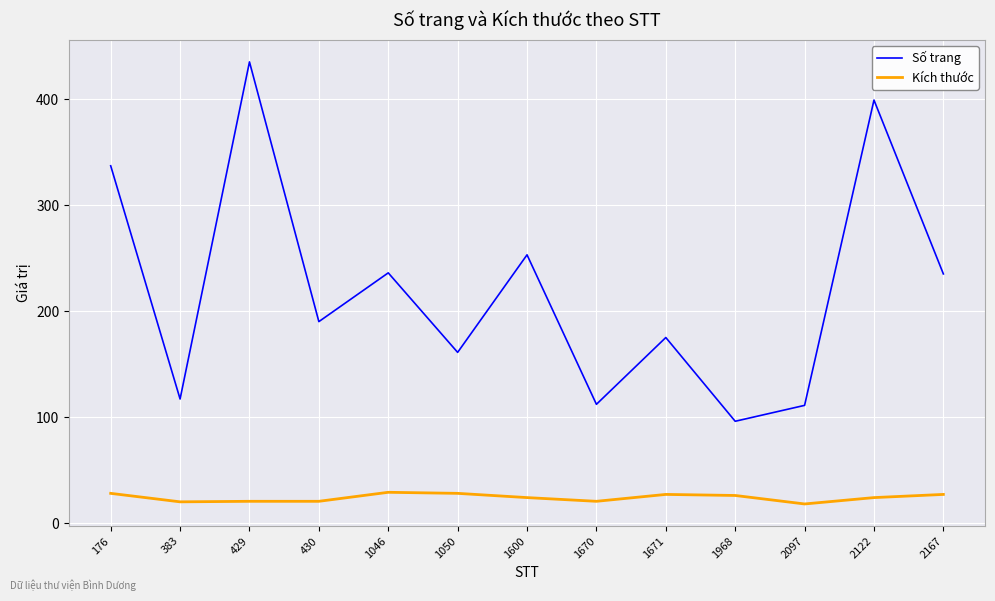

At how many categories does at least one series exceed 351?

2